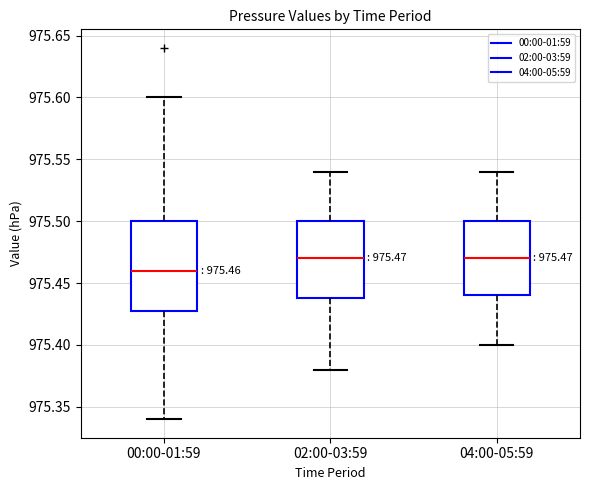

Which box is the tallest, from its lower edge to its upper edge?

00:00-01:59